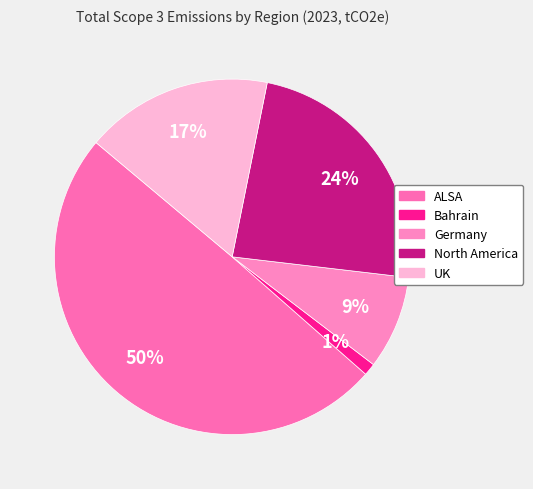

To the nearest percent, what percentage of the pie is Bahrain?

1%